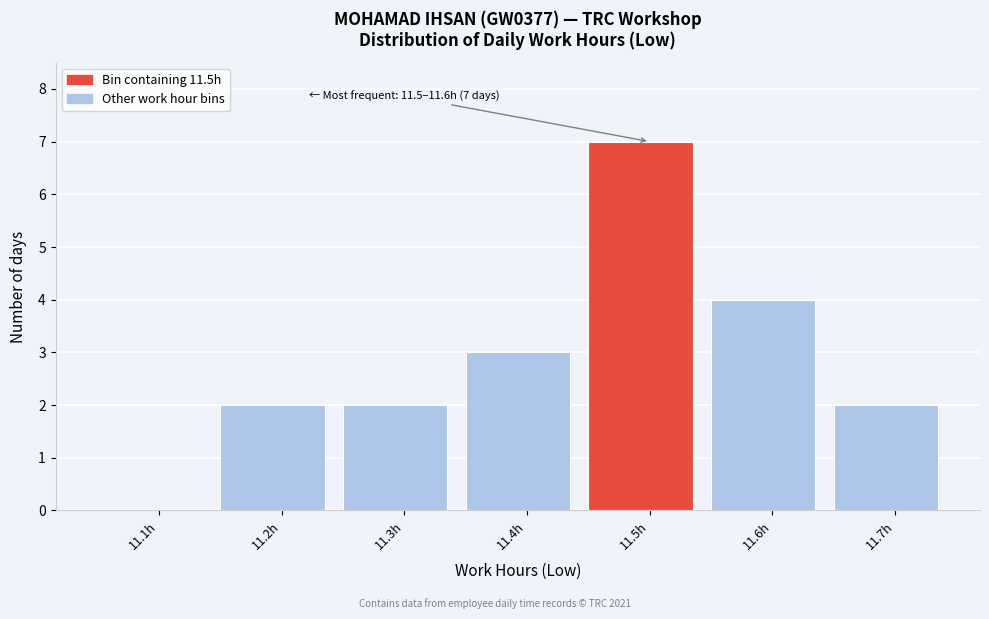

Reading right to left, transcribe all the data shown in this chart.

11.7h=2	11.6h=4	11.5h=7	11.4h=3	11.3h=2	11.2h=2	11.1h=0